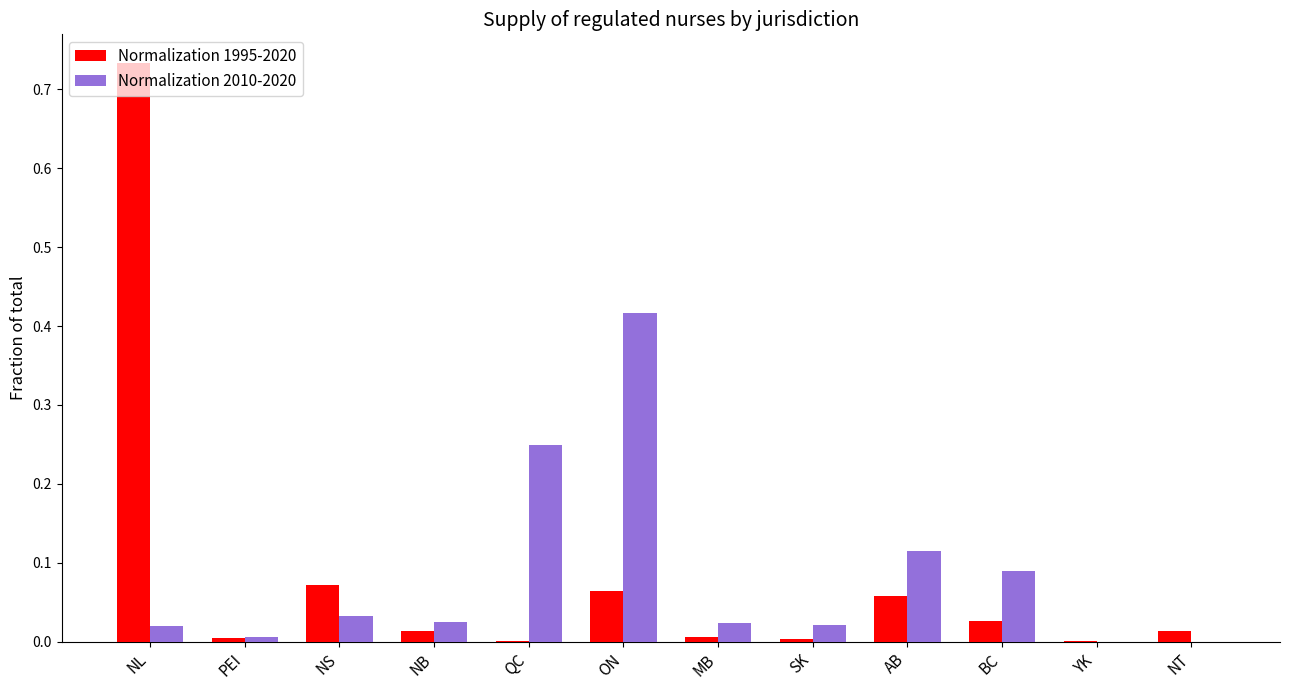

Is the value of Normalization 1995-2020 at QC greater than the value of Normalization 2010-2020 at MB?

No